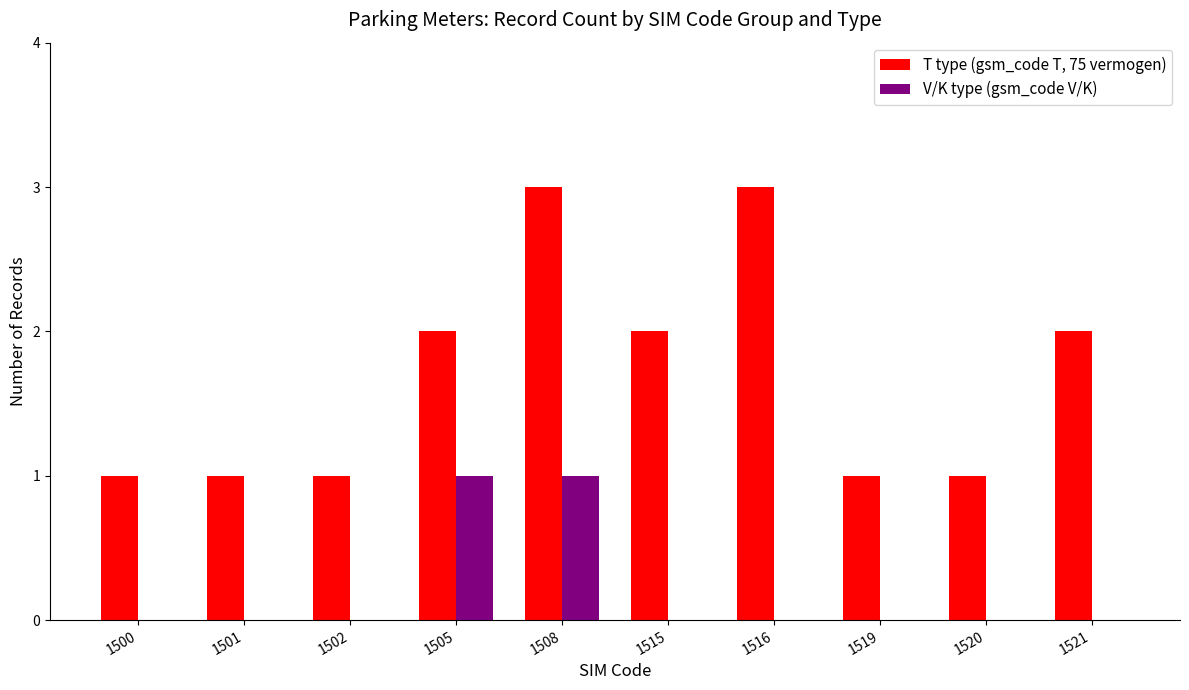

Which series changed the most between 1515 and 1520?

T type (gsm_code T, 75 vermogen)